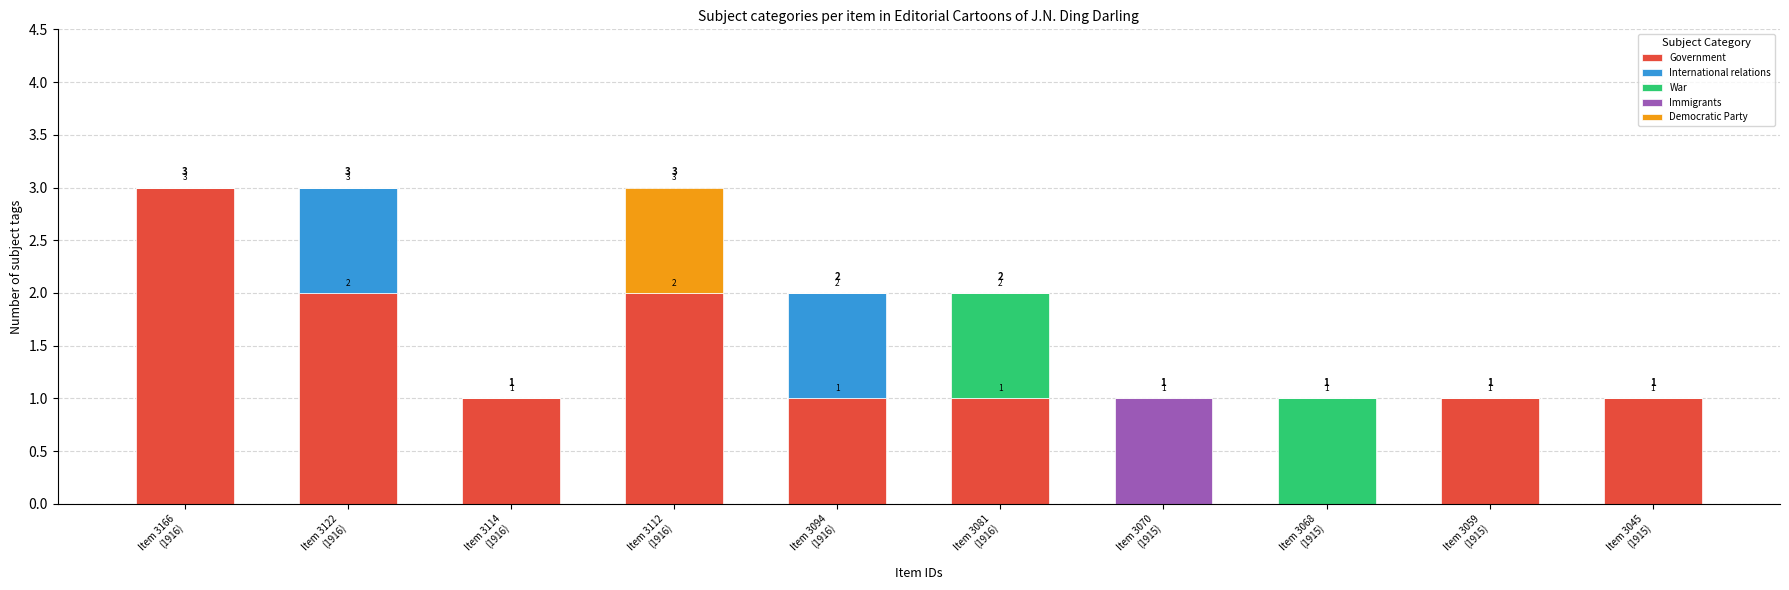

What is the highest value of the Government series?

3